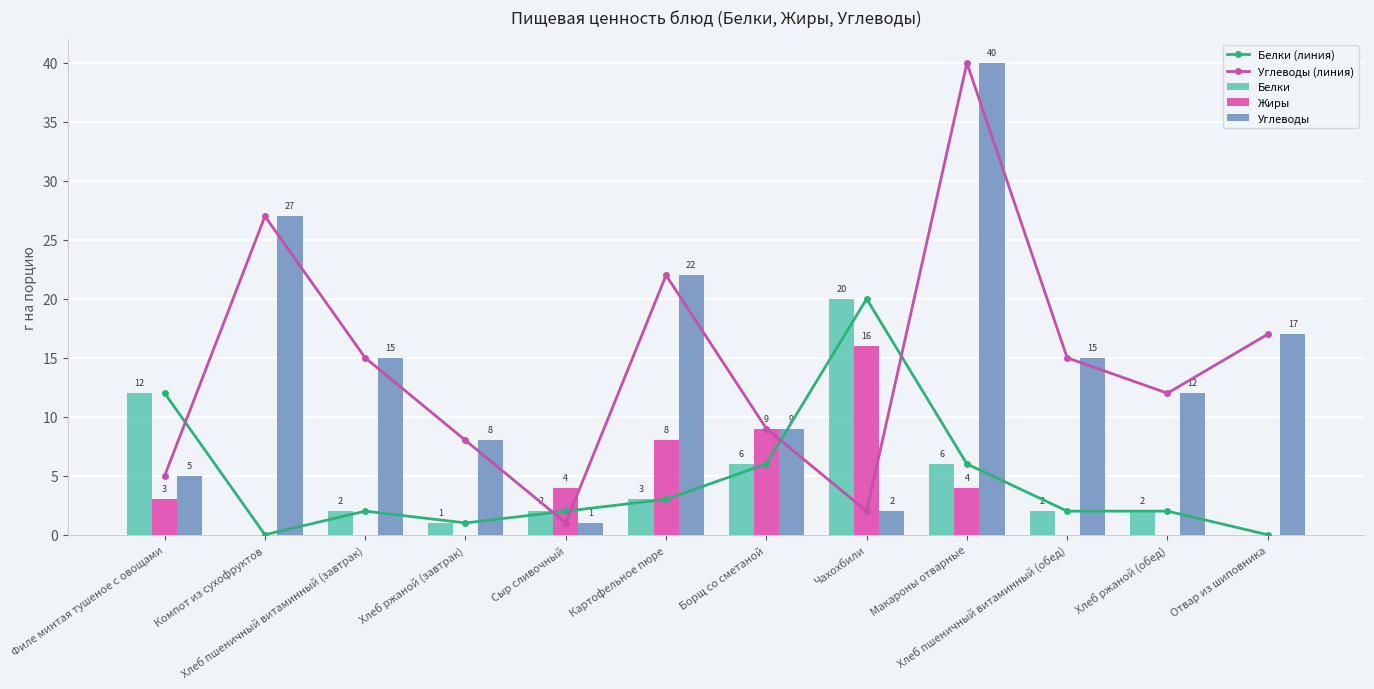

At how many categories does at least one series exceed 21?

3